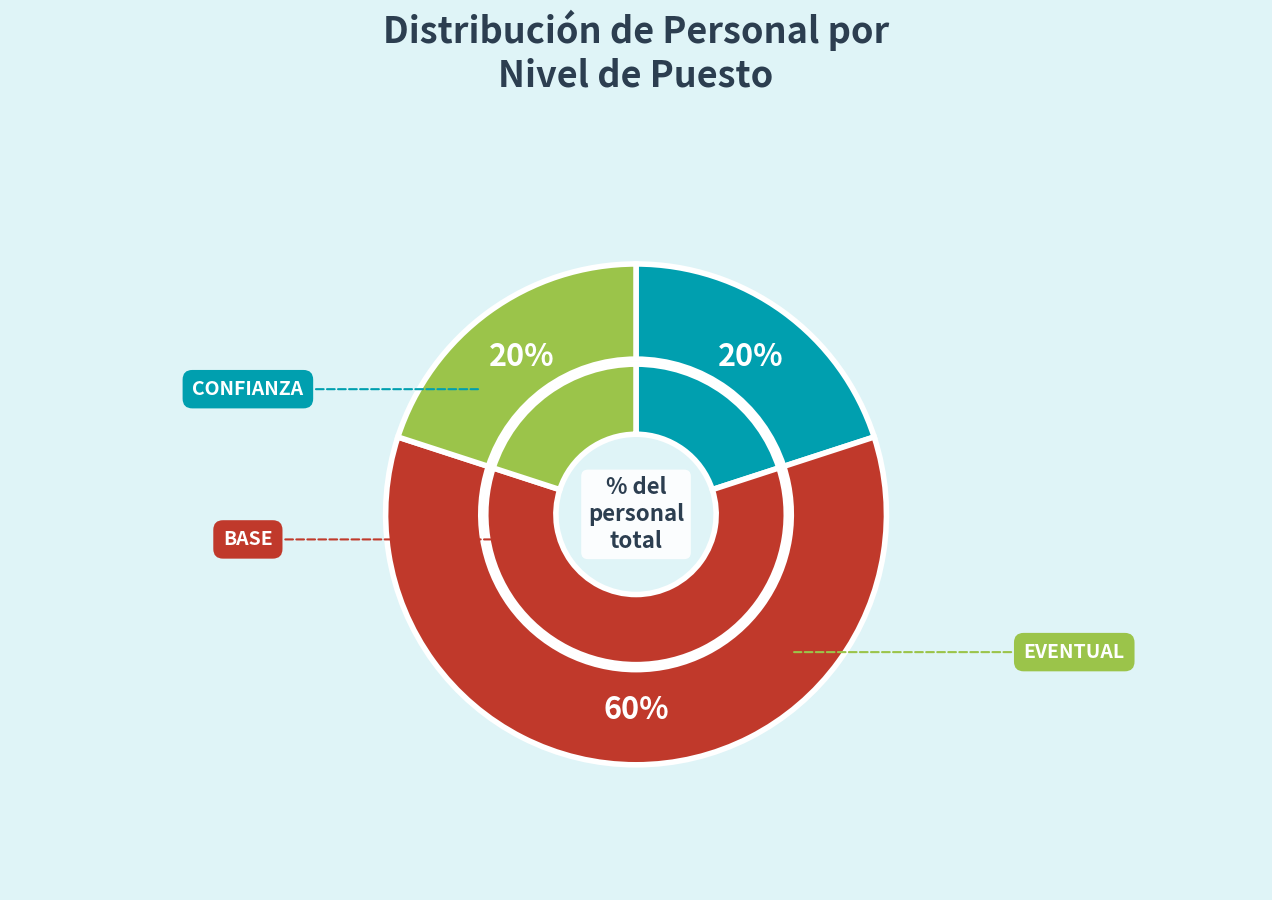

What is the smallest slice in the pie chart?

CONFIANZA